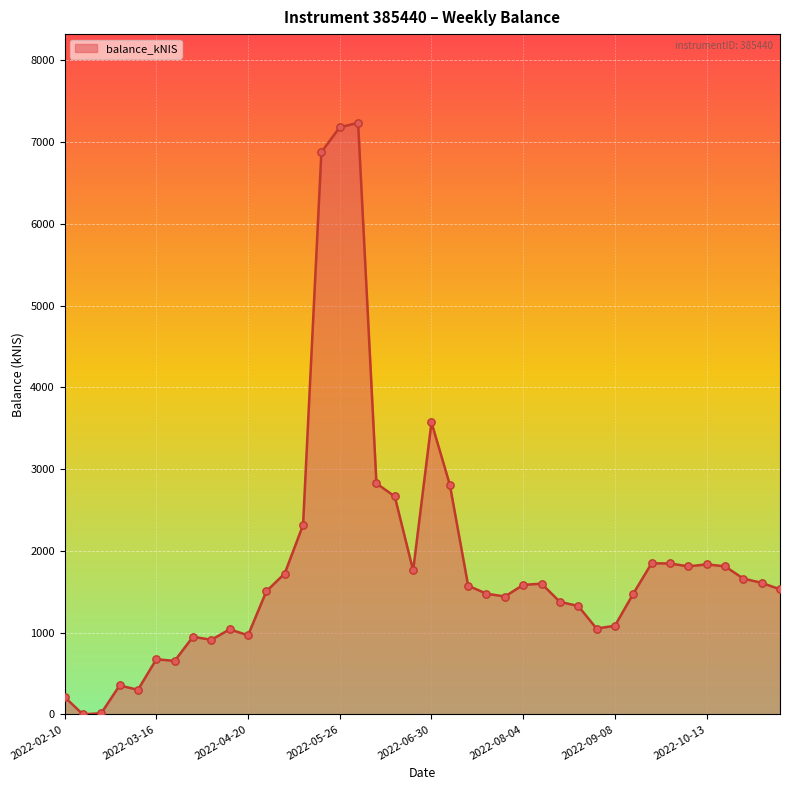

What is the maximum value shown in the chart?

7234.9